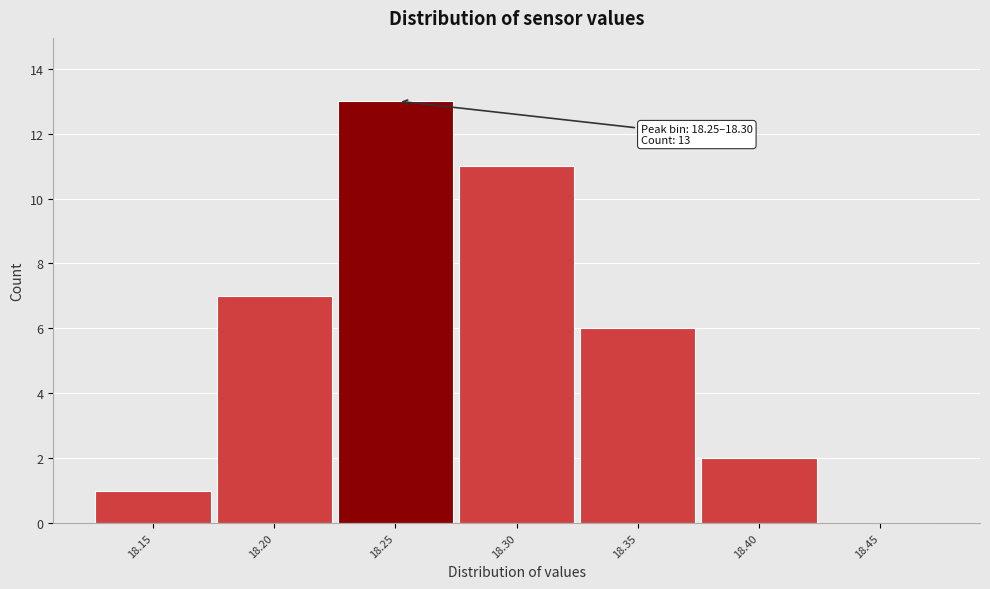

Reading left to right, extract all data points from this chart.

18.15=1	18.20=7	18.25=13	18.30=11	18.35=6	18.40=2	18.45=0